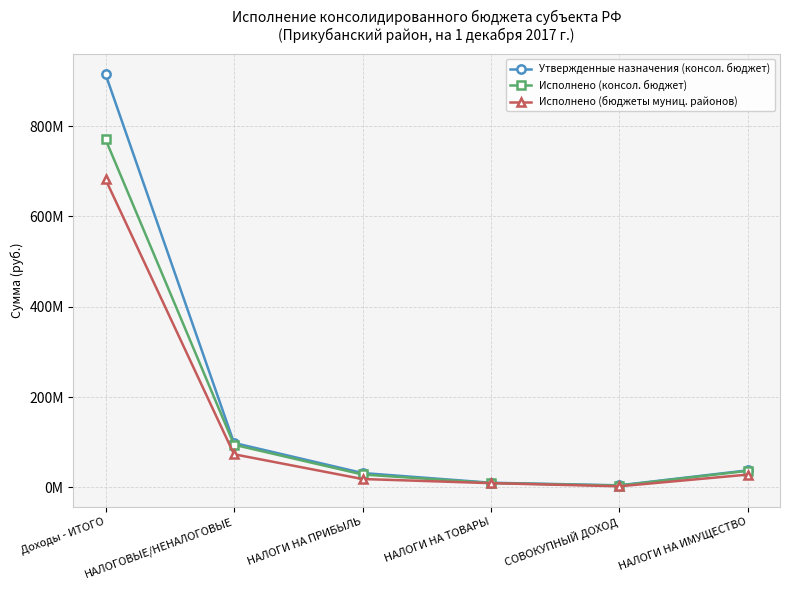

Where is the first local minimum for Исполнено (консол. бюджет)?

СОВОКУПНЫЙ ДОХОД